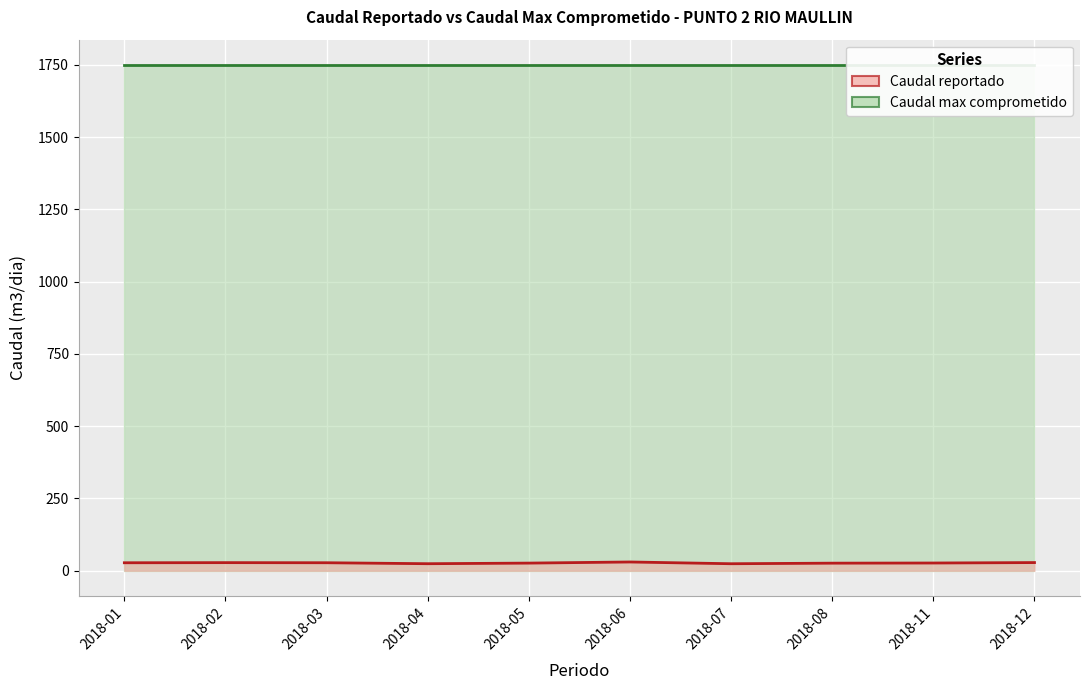

What is the difference between the values at 2018-02 and 2018-08?

1.8